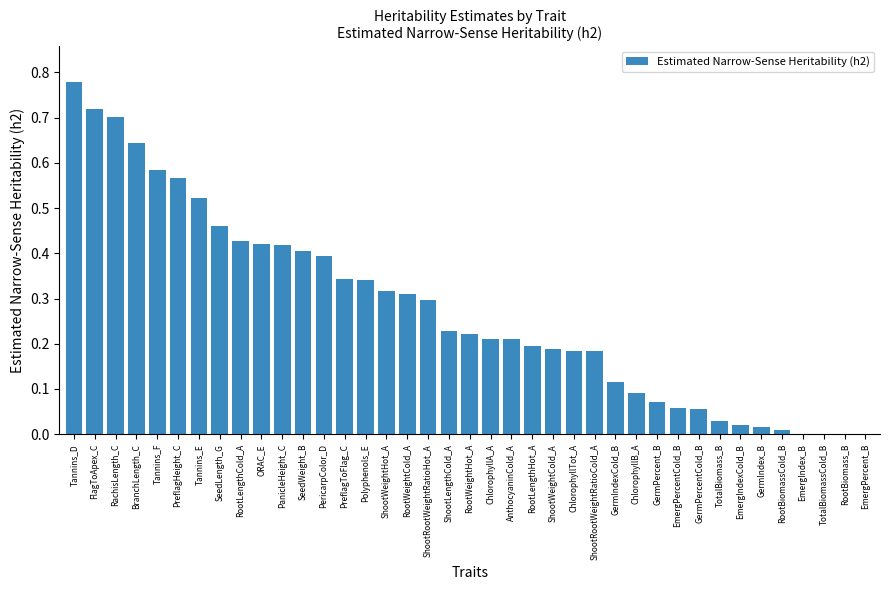

What is the sum of the values at Tannins_D and Tannins_F?

1.4